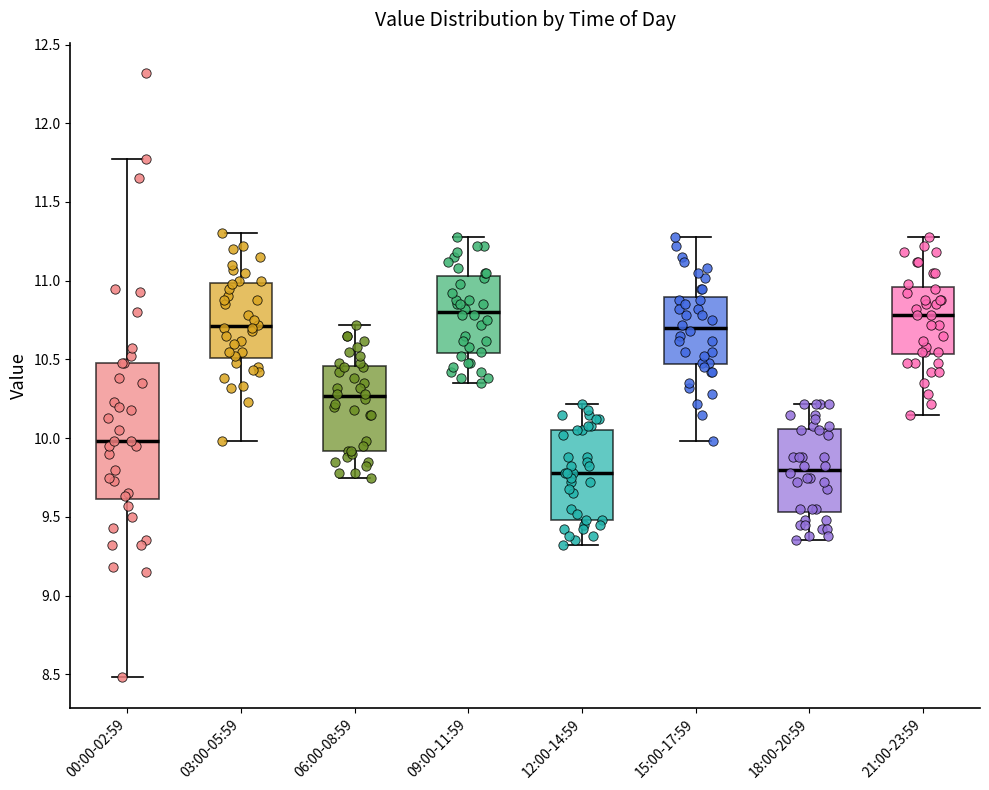

Reading left to right, read every box against the y-axis: the position of its median line, the range the box covers, and the ends of its whiskers. The values are not printed on the chart, so give them approximately, as read against the axis.

00:00-02:59: median 10.00, box 9.60 to 10.50, whiskers 8.50 to 11.75
03:00-05:59: median 10.70, box 10.50 to 11.00, whiskers 10.00 to 11.30
06:00-08:59: median 10.25, box 9.90 to 10.45, whiskers 9.75 to 10.70
09:00-11:59: median 10.80, box 10.55 to 11.05, whiskers 10.35 to 11.30
12:00-14:59: median 9.80, box 9.50 to 10.05, whiskers 9.30 to 10.20
15:00-17:59: median 10.70, box 10.45 to 10.90, whiskers 10.00 to 11.30
18:00-20:59: median 9.80, box 9.55 to 10.05, whiskers 9.35 to 10.20
21:00-23:59: median 10.80, box 10.55 to 10.95, whiskers 10.15 to 11.30